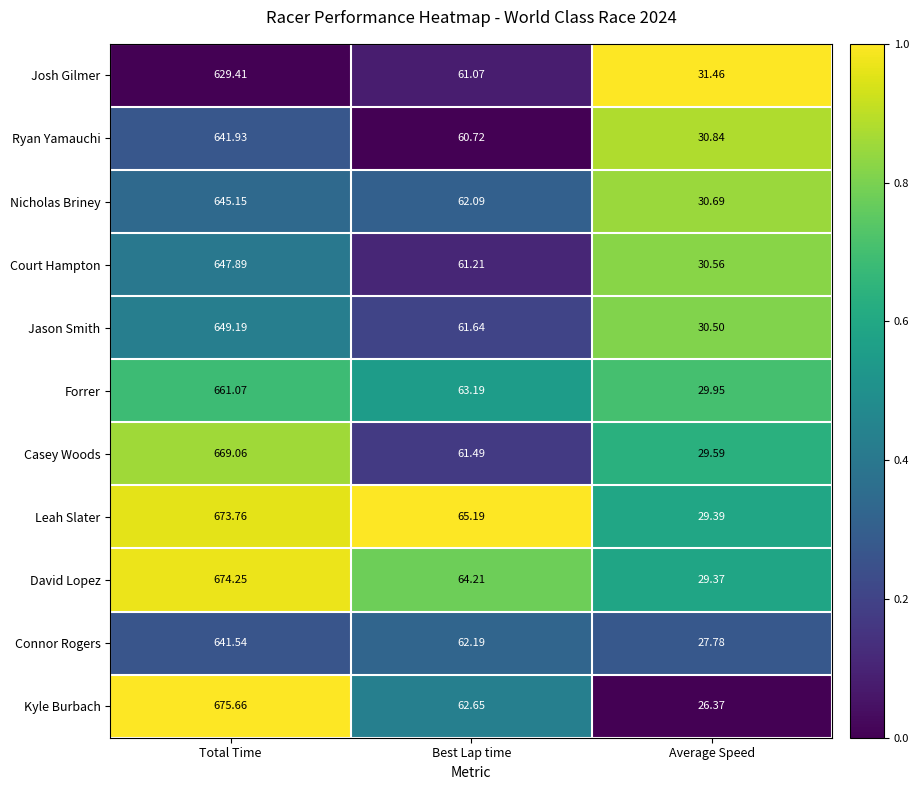

At which category is the sum across all series the highest?

Total Time